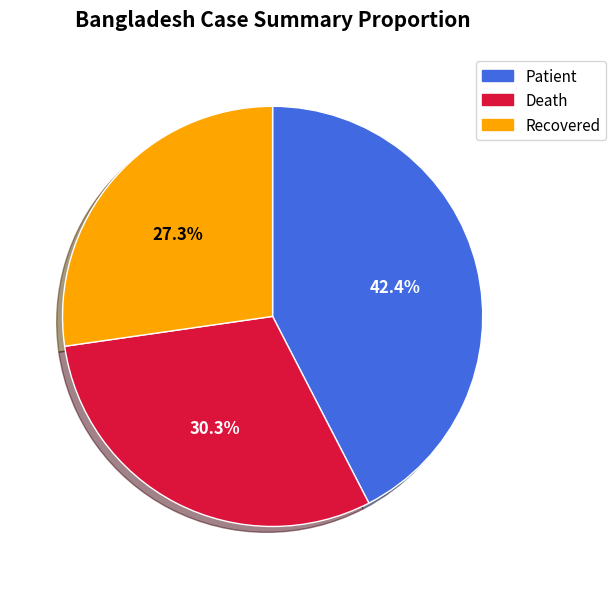

Does any single category account for the majority?

No